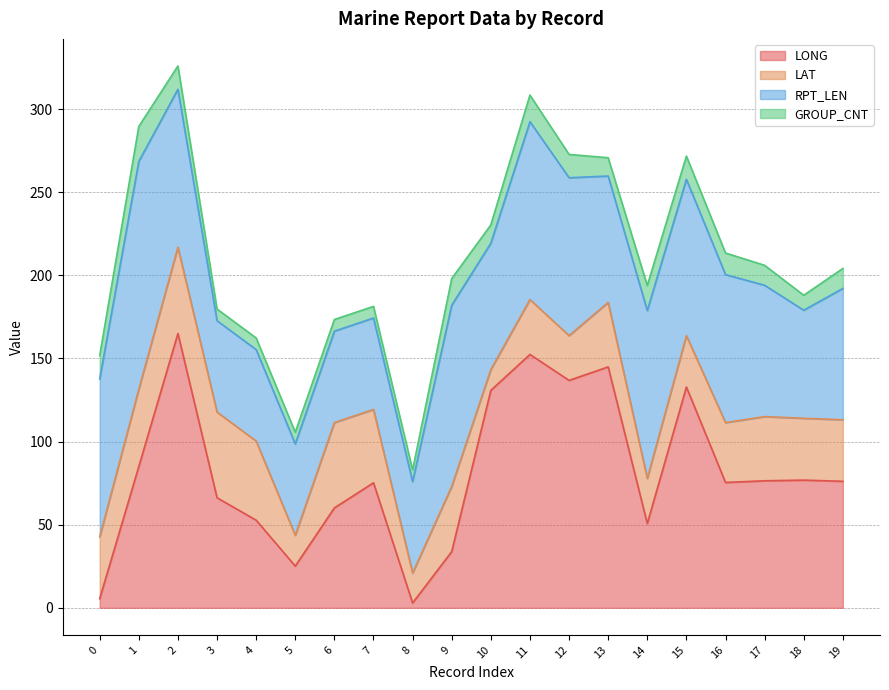

How many values in the LAT series exceed 37?

11